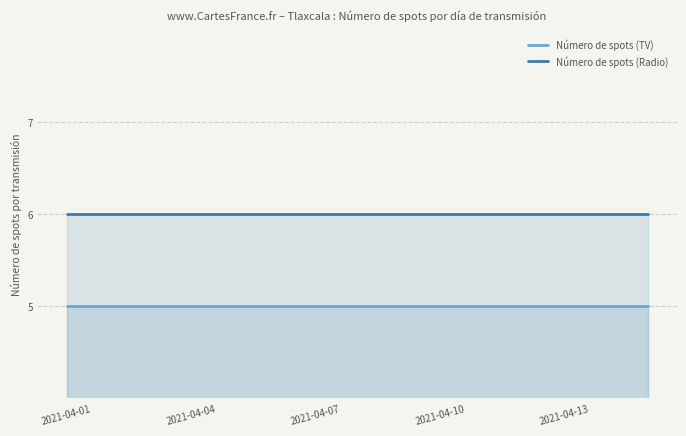

What is the spread (max minus min) of values at 2021-04-13?

1